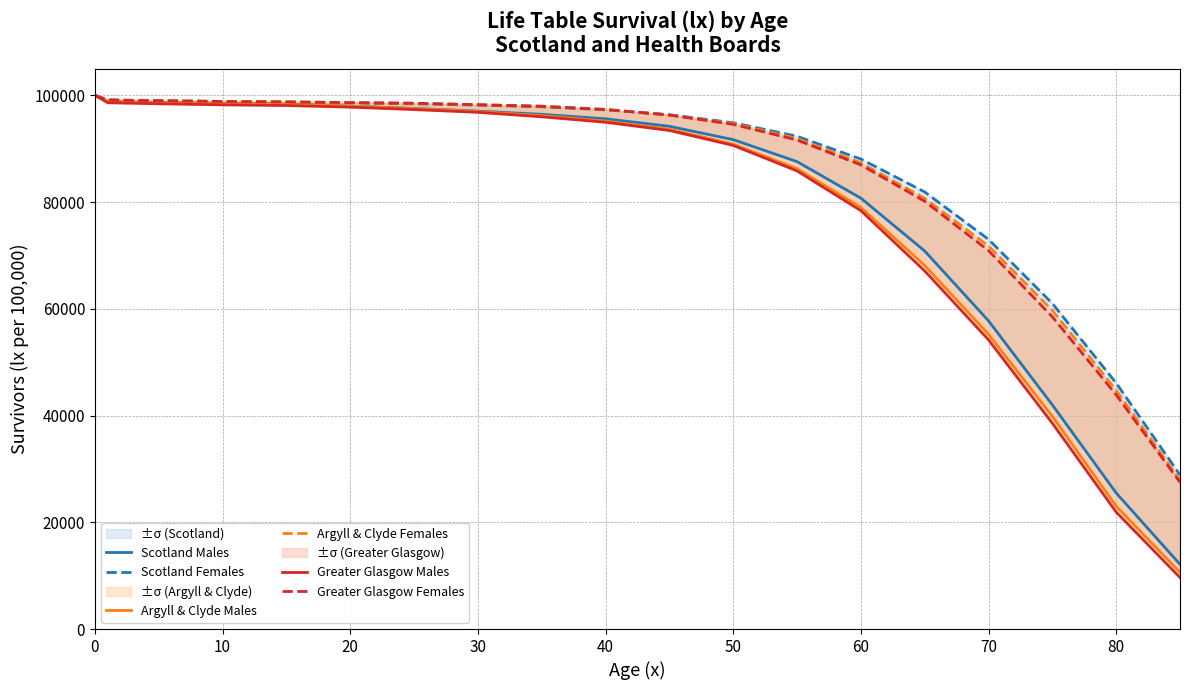

What is the average value of the Argyll & Clyde Males series?

80251